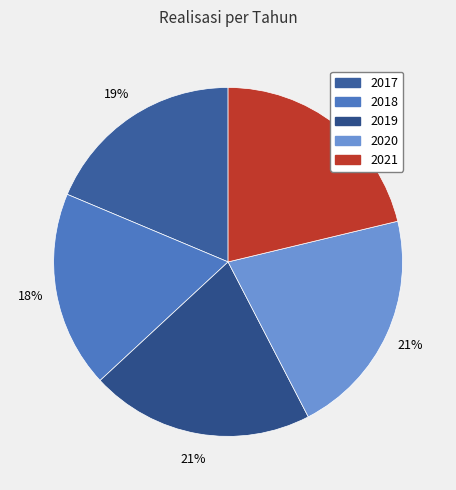

Count the number of slices in the pie.

5